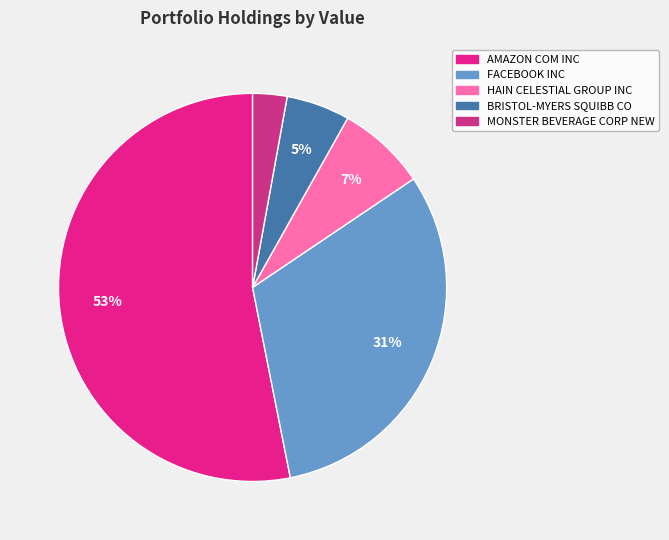

How many segments does this pie chart have?

5